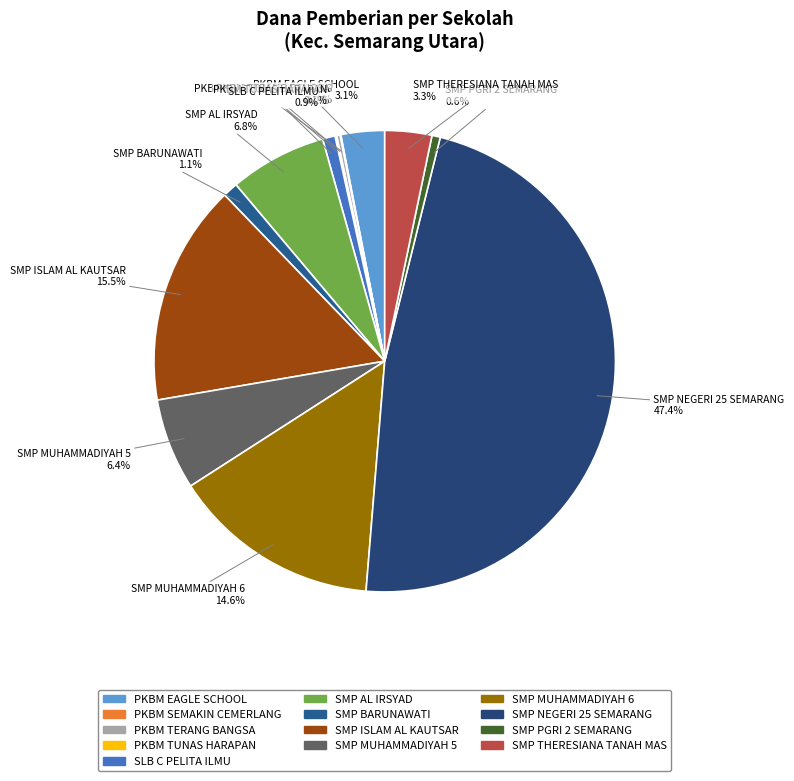

True or false: SMP MUHAMMADIYAH 6 accounts for 24% of the total.

False